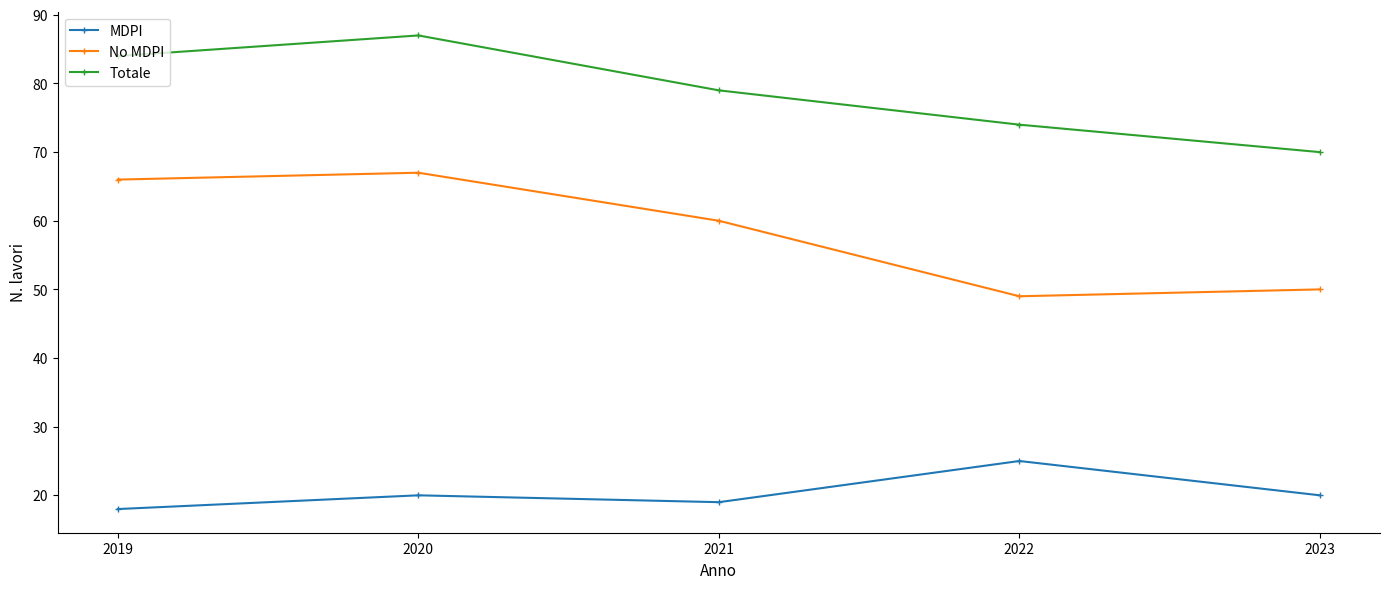

Reading left to right, transcribe all the data shown in this chart.

MDPI: 18	20	19	25	20
No MDPI: 66	67	60	49	50
Totale: 84	87	79	74	70